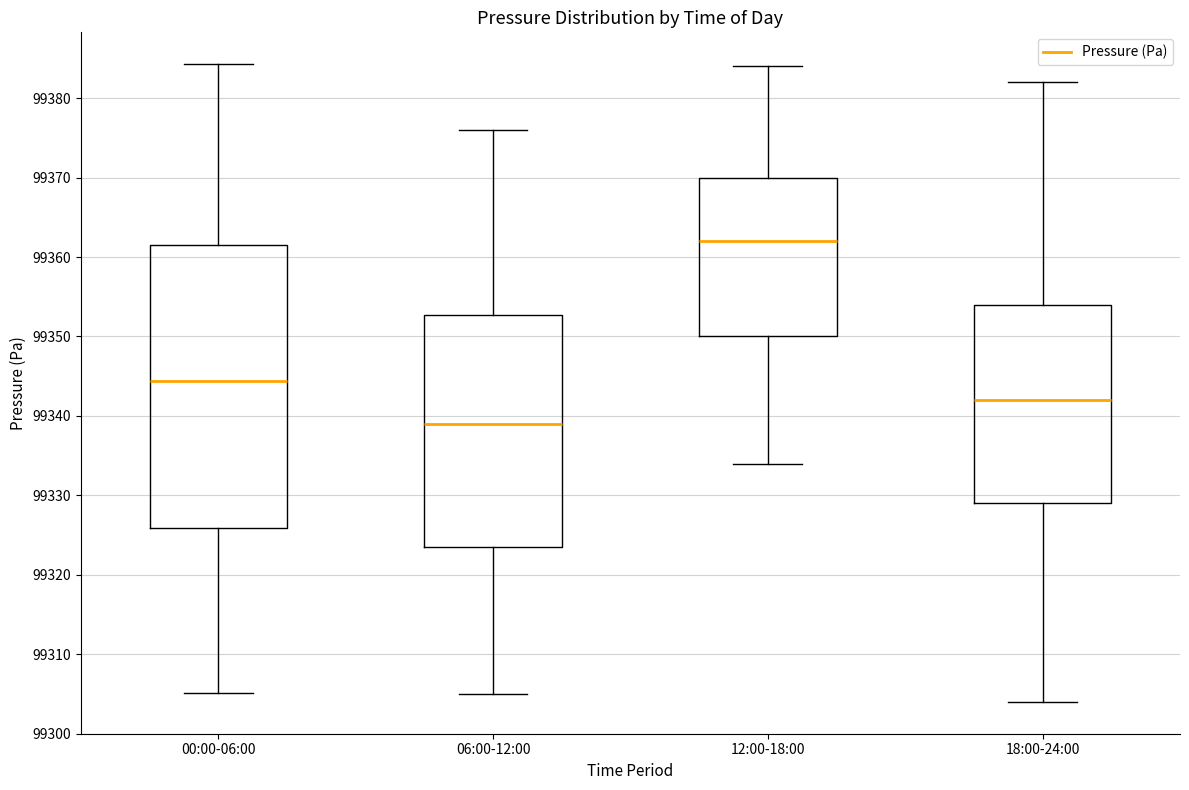

Which box is the tallest, from its lower edge to its upper edge?

00:00-06:00